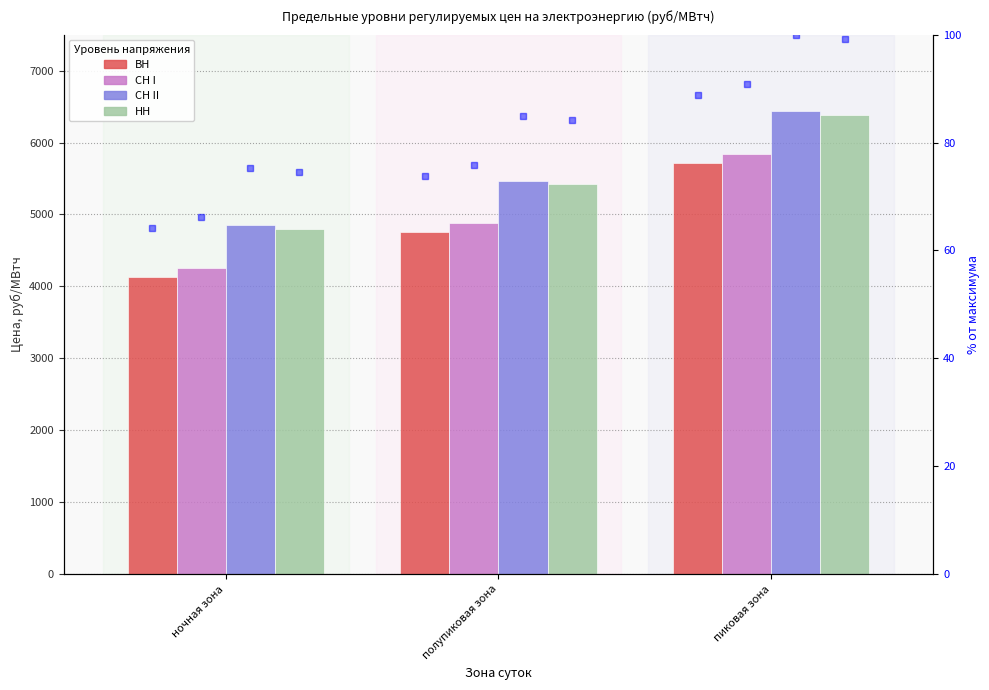

What is the difference between the СН II values at пиковая зона and ночная зона?

1588.8